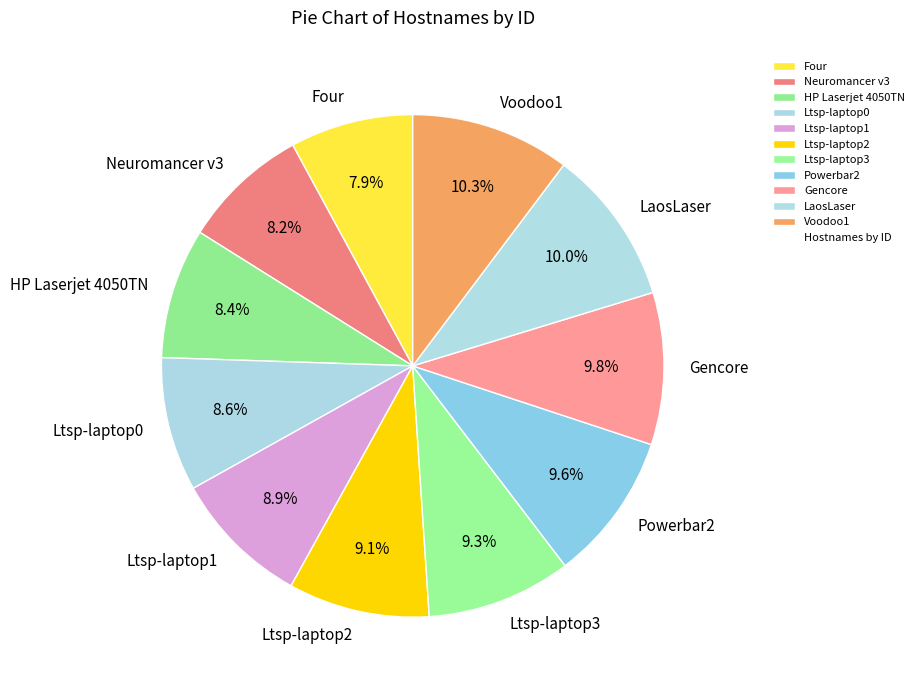

Is there any slice that represents more than half of the pie?

No